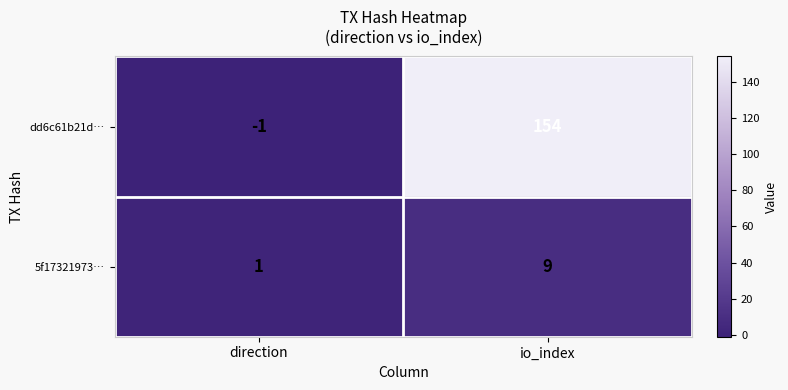

At how many categories does at least one series exceed 78?

1